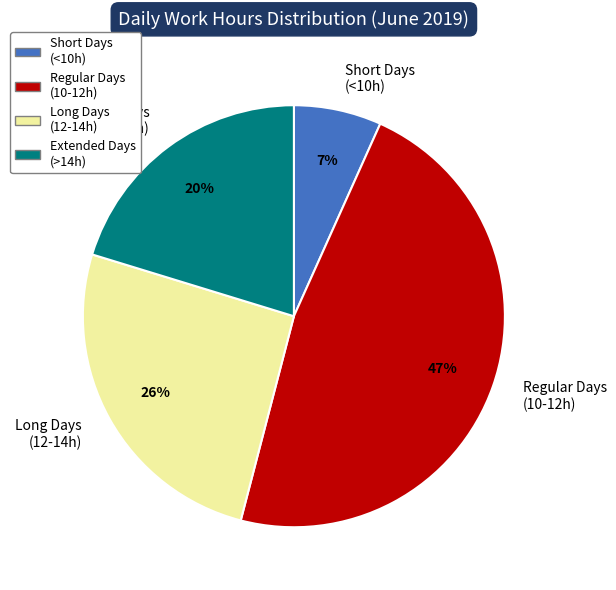

Does any single category account for the majority?

No